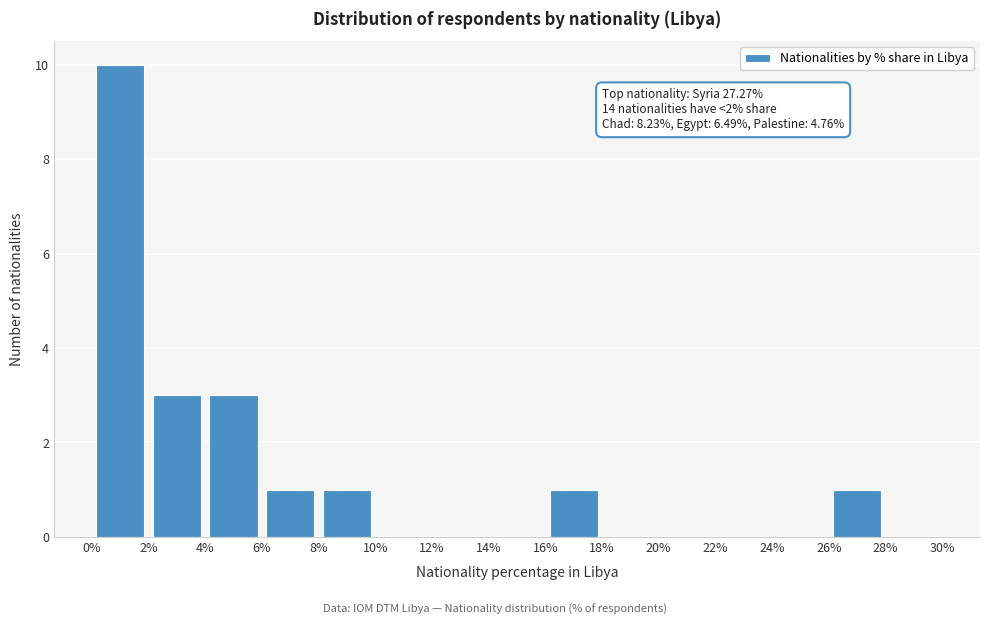

Over which range of the x-axis is the bar tallest?

0% to 2%